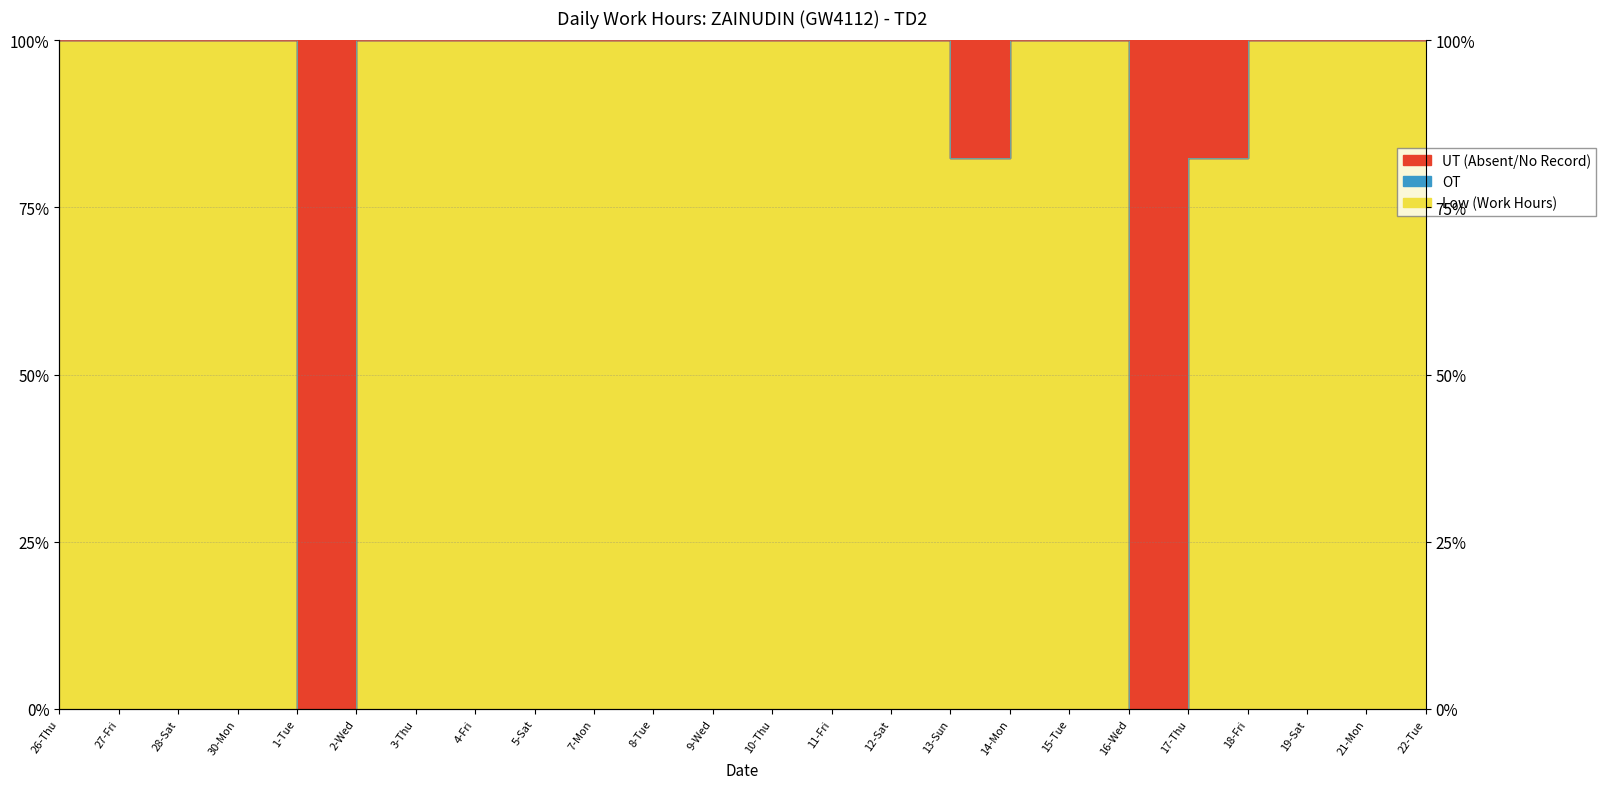

What is the sum of all Low values?

2164.8